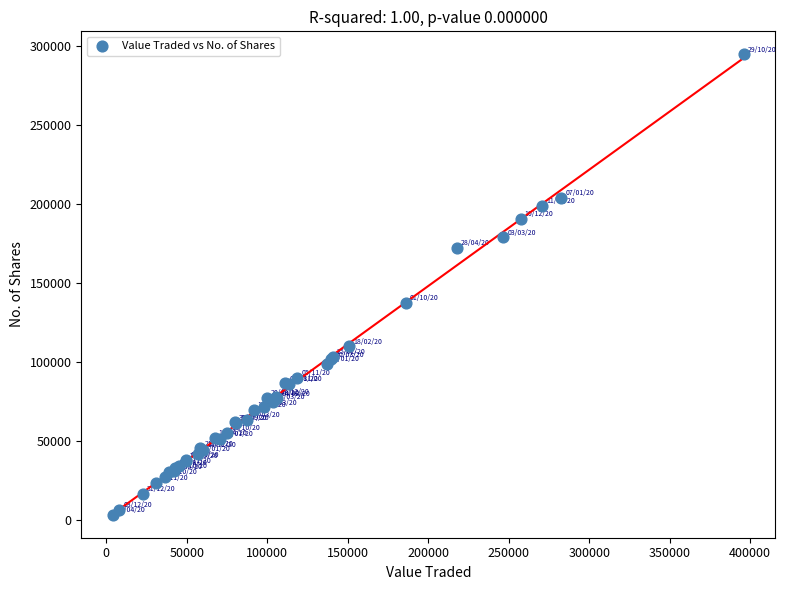

What Y value in the scatter plot is closest to 148978?

137407